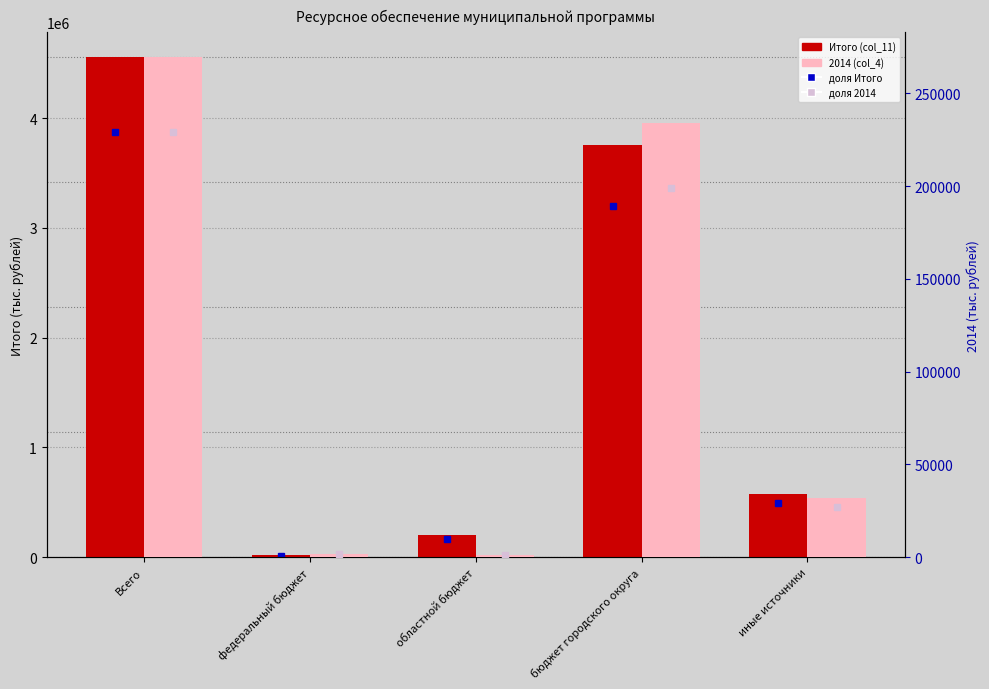

Where does the Итого (col_11) series first go above 578685?

Всего